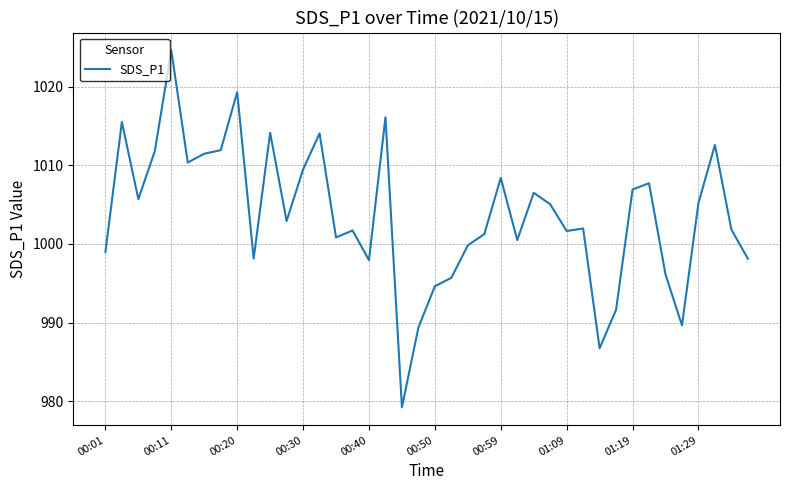

What is the maximum value shown in the chart?

1024.6